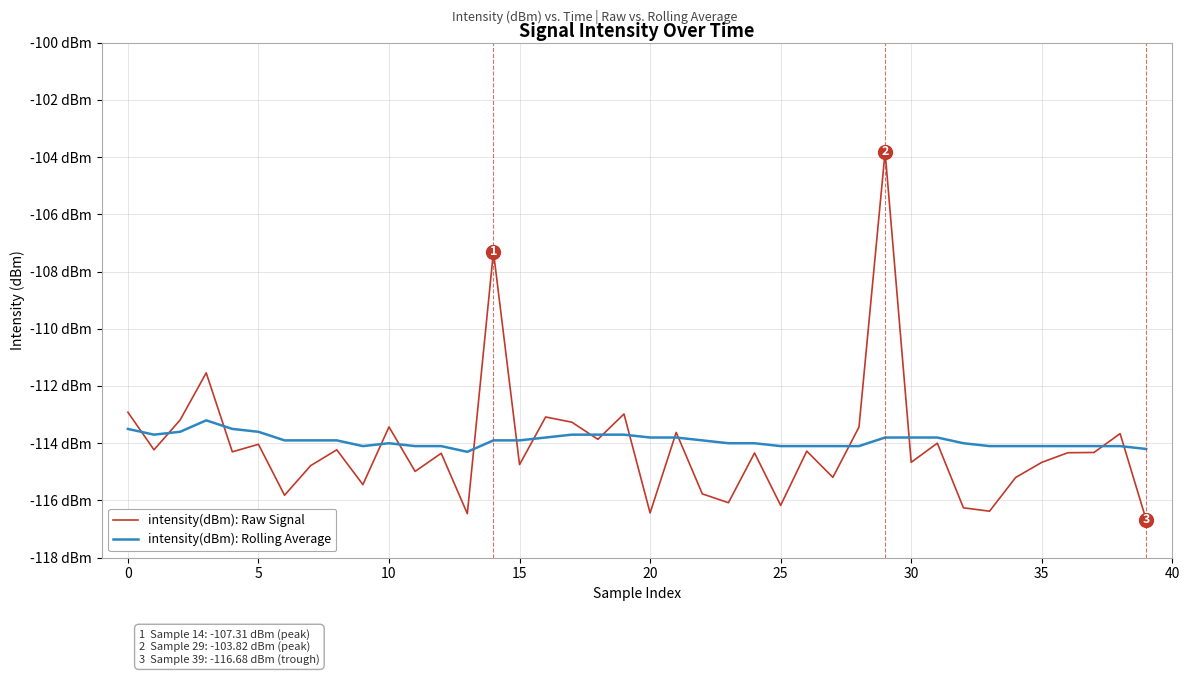

Does the chart have visible grid lines?

Yes